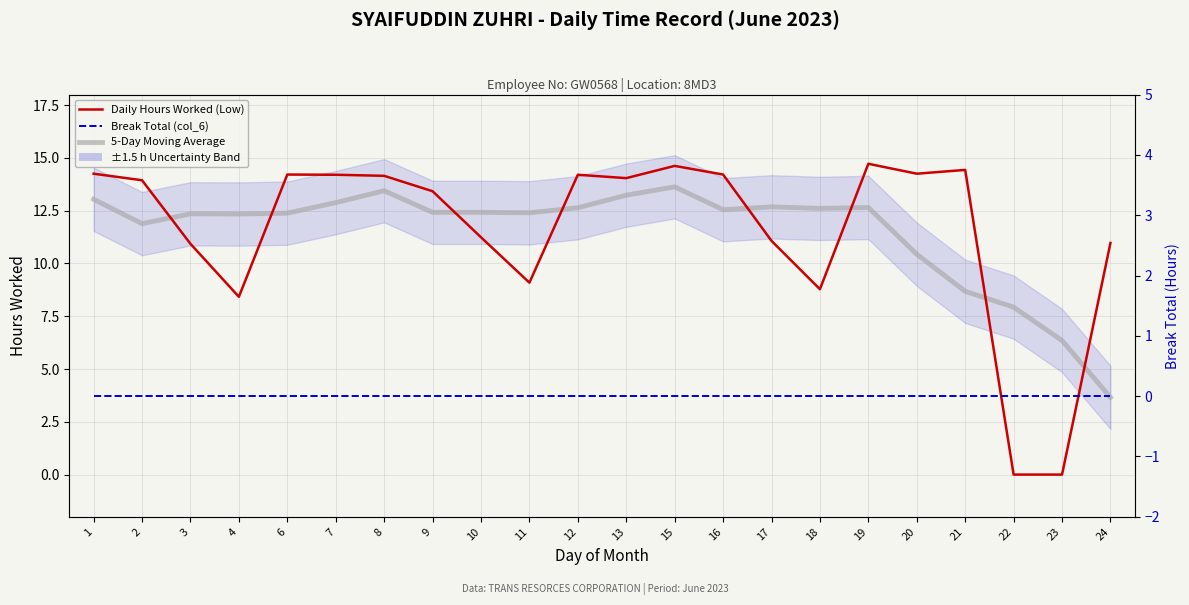

How many interior local valleys does the 5-Day Moving Average series have?

5